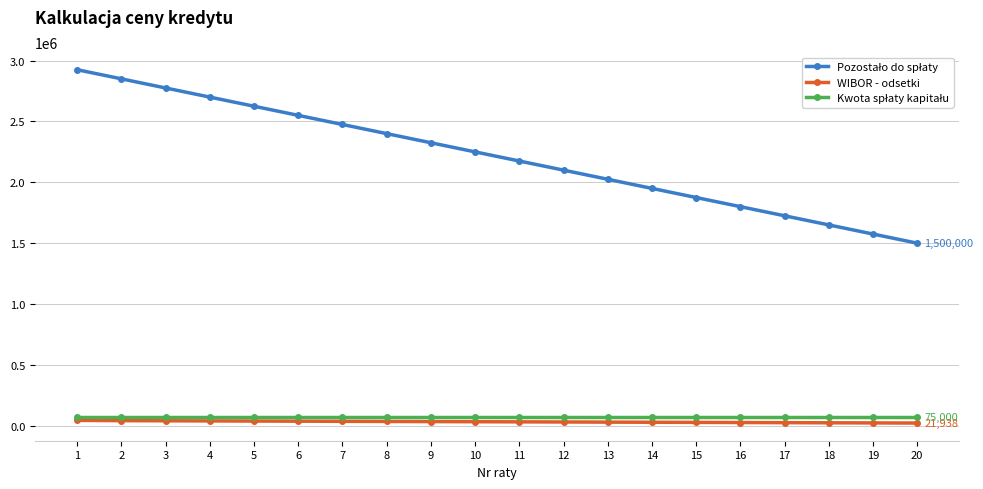

At how many categories does at least one series exceed 2843866?

2